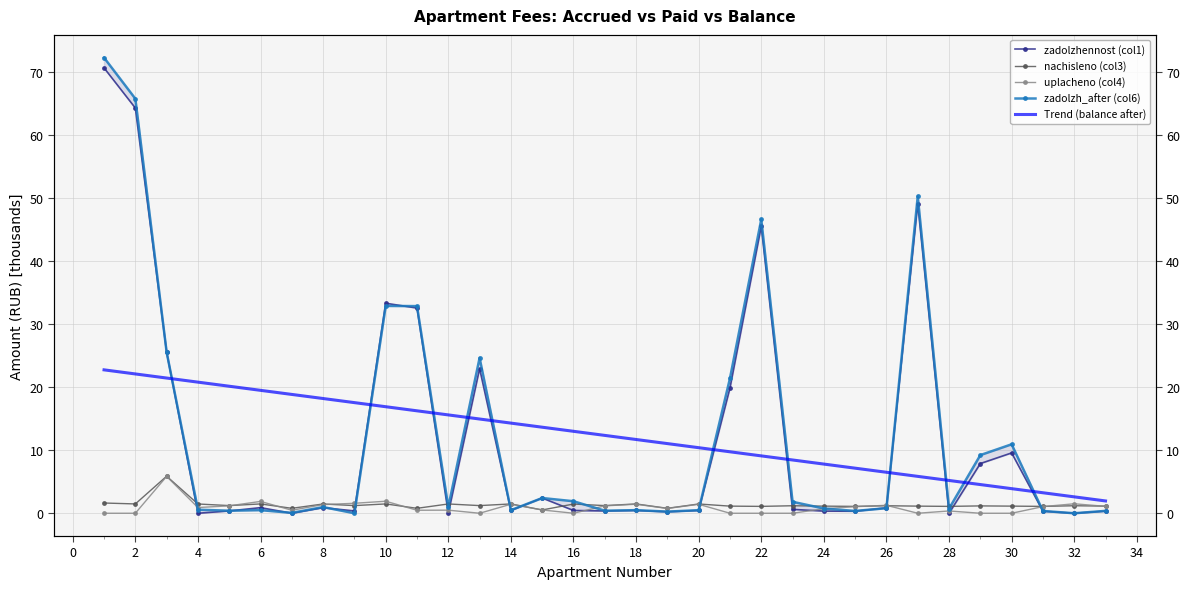

Is it true that Trend (balance after) equals 4.1 at 26?

False